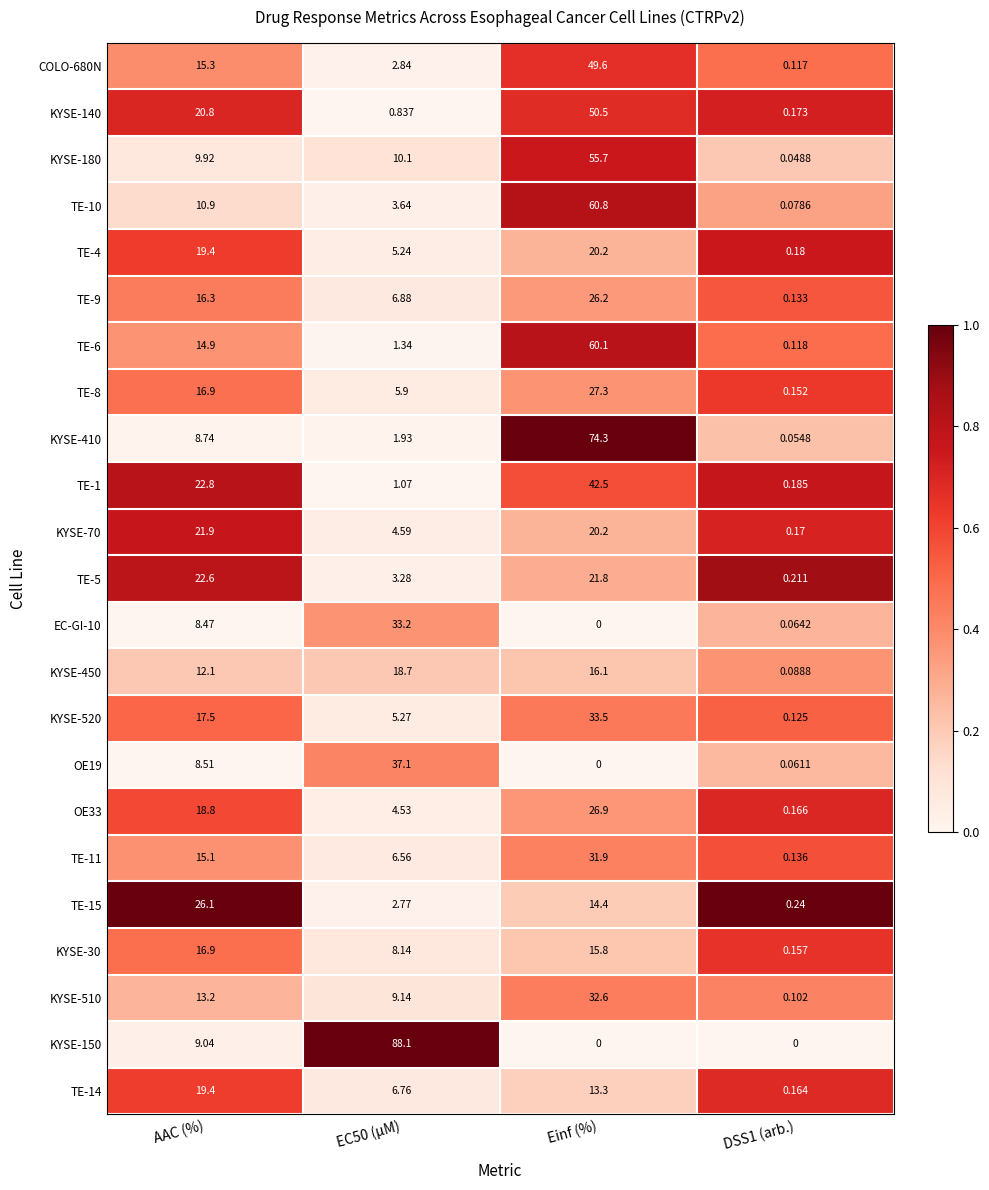

Rank the series by their maximum value, from lowest to highest.

KYSE-30, KYSE-450, TE-14, TE-4, KYSE-70, TE-5, TE-15, TE-9, OE33, TE-8, TE-11, KYSE-510, EC-GI-10, KYSE-520, OE19, TE-1, COLO-680N, KYSE-140, KYSE-180, TE-6, TE-10, KYSE-410, KYSE-150